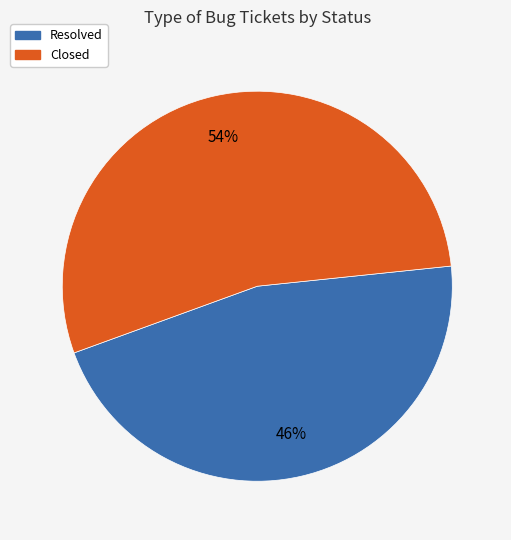

Rank the categories by value from lowest to highest.

Resolved, Closed